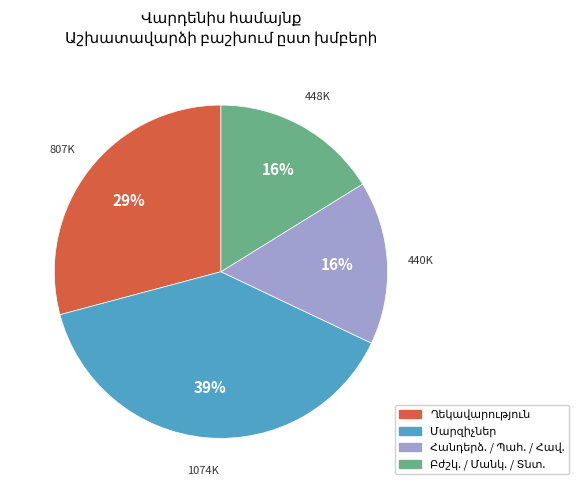

To the nearest percent, what is the average slice percentage?

25%